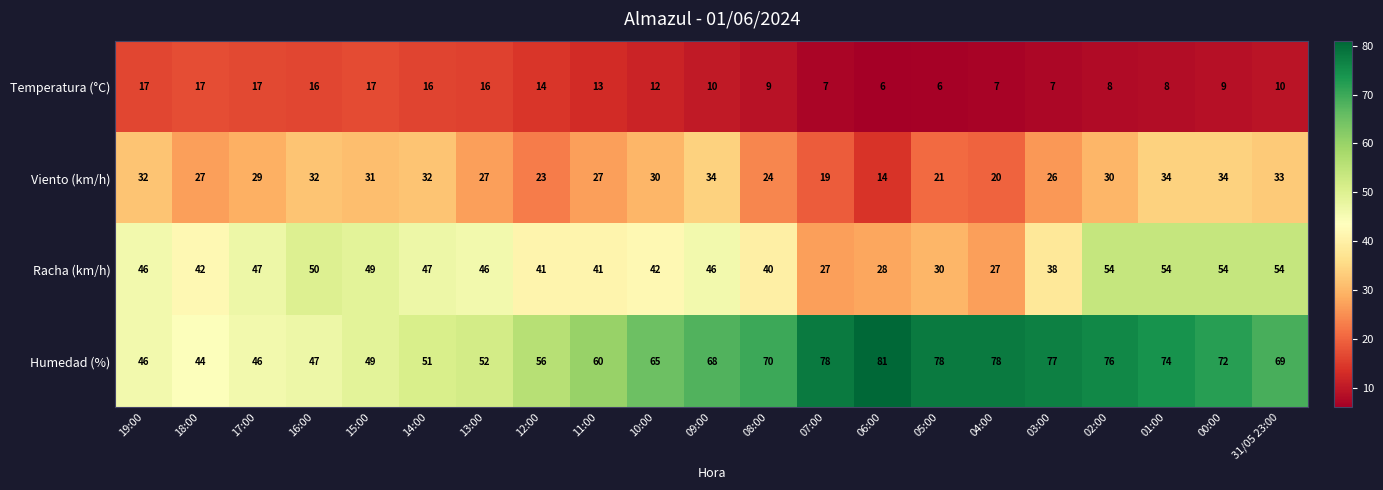

Which series has the widest spread of values?

Humedad (%)